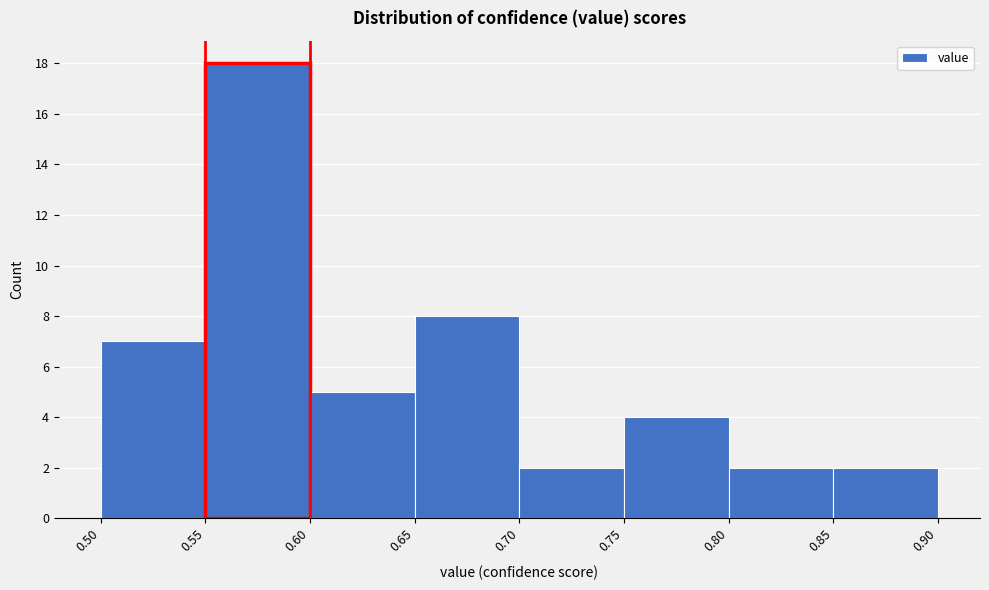

Reading left to right, list every bar in this chart as the range it spans on the x-axis followed by its height. The values are not printed on the chart, so give them approximately, as read against the axis.

0.50 to 0.55: 7
0.55 to 0.60: 18
0.60 to 0.65: 5
0.65 to 0.70: 8
0.70 to 0.75: 2
0.75 to 0.80: 4
0.80 to 0.85: 2
0.85 to 0.90: 2